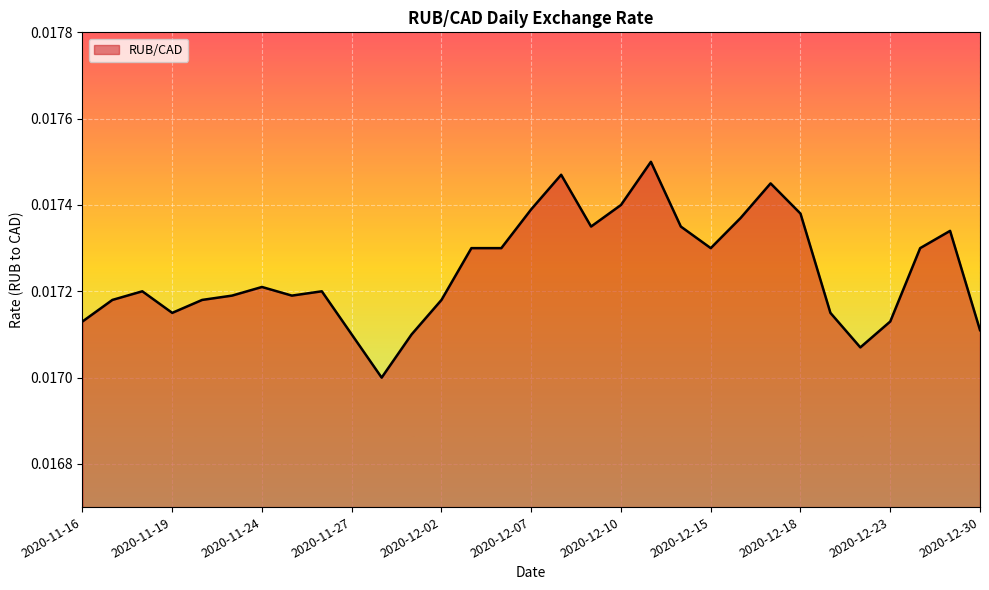

Does the chart have visible grid lines?

Yes